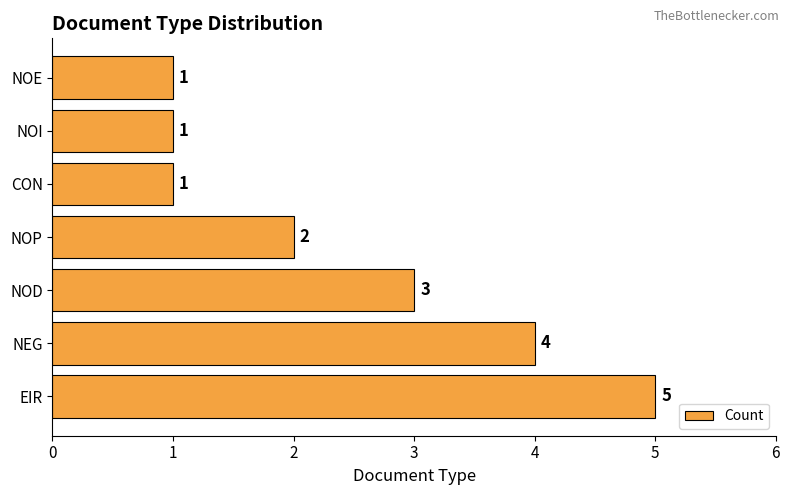

What is the ratio of the value at NOP to the value at EIR?

0.4